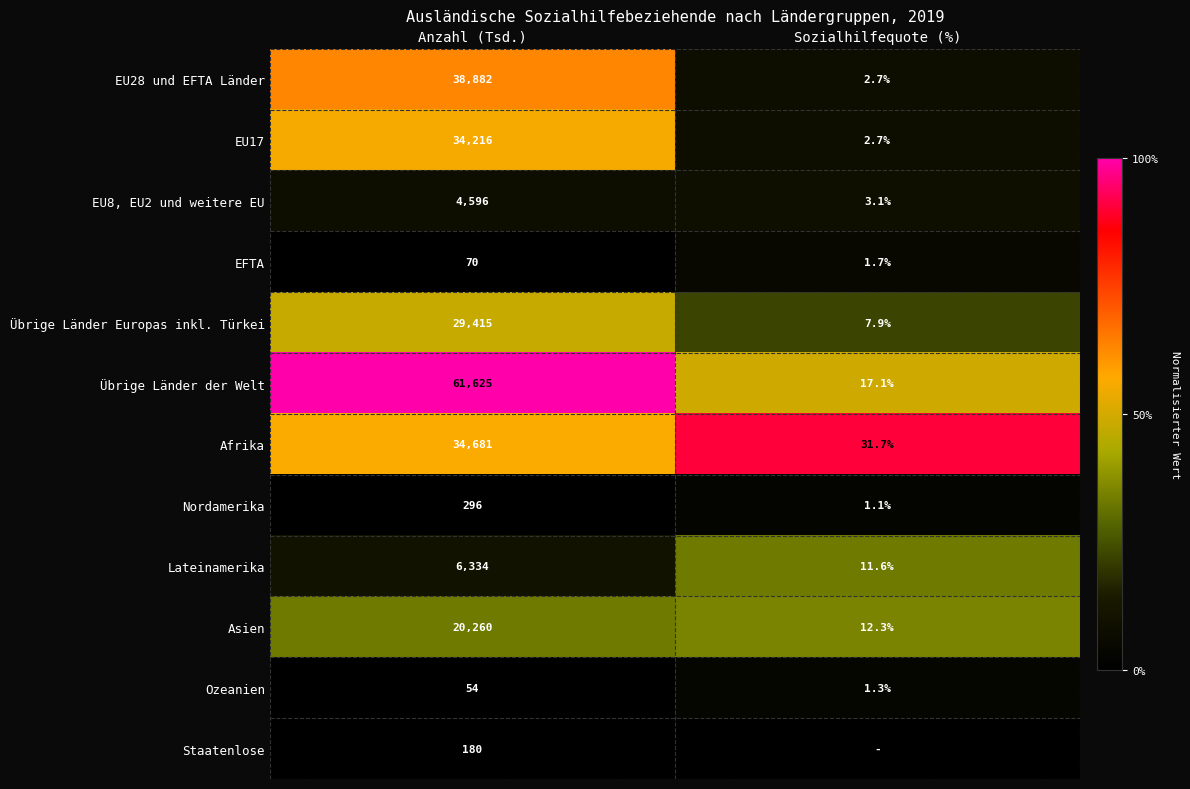

What is the spread (max minus min) of values at Anzahl (Tsd.)?

61571.0